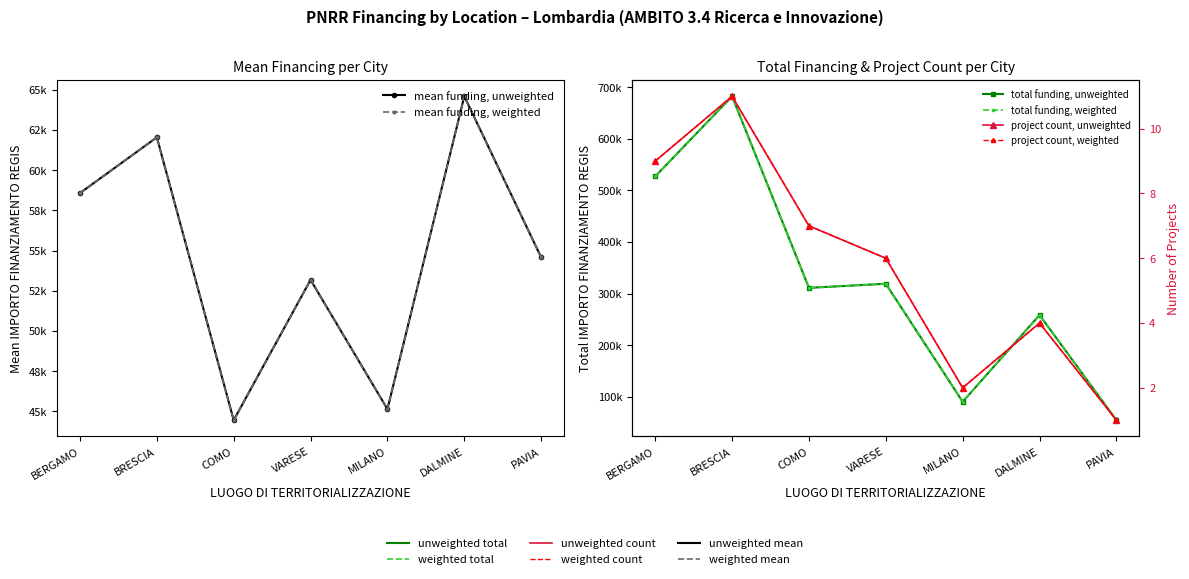

Reading right to left, what are all the values shown in this chart?

mean funding, unweighted: PAVIA=54577.6	DALMINE=64596.7	MILANO=45134.3	VARESE=53178.4	COMO=44448.1	BRESCIA=62045.7	BERGAMO=58575.1
mean funding, weighted: PAVIA=54577.6	DALMINE=64596.7	MILANO=45134.3	VARESE=53178.4	COMO=44448.1	BRESCIA=62045.7	BERGAMO=58575.1
total funding, unweighted: PAVIA=54577.6	DALMINE=258386.7	MILANO=90268.6	VARESE=319070.1	COMO=311137.0	BRESCIA=682502.5	BERGAMO=527175.5
total funding, weighted: PAVIA=54577.6	DALMINE=258386.7	MILANO=90268.6	VARESE=319070.1	COMO=311137.0	BRESCIA=682502.5	BERGAMO=527175.5
project count, unweighted: PAVIA=1.0	DALMINE=4.0	MILANO=2.0	VARESE=6.0	COMO=7.0	BRESCIA=11.0	BERGAMO=9.0
project count, weighted: PAVIA=1.0	DALMINE=4.0	MILANO=2.0	VARESE=6.0	COMO=7.0	BRESCIA=11.0	BERGAMO=9.0